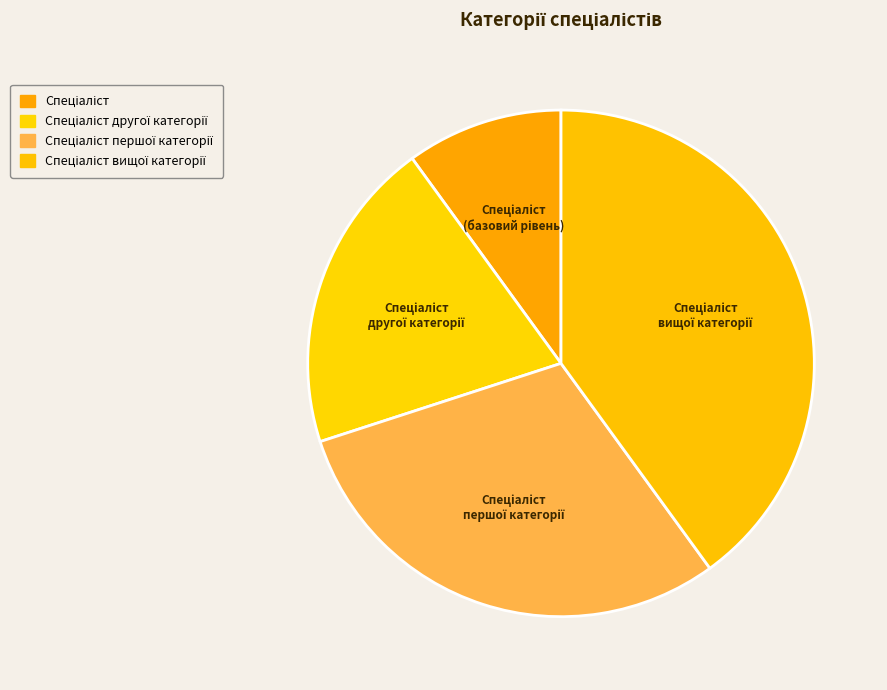

Is there any slice that represents more than half of the pie?

No